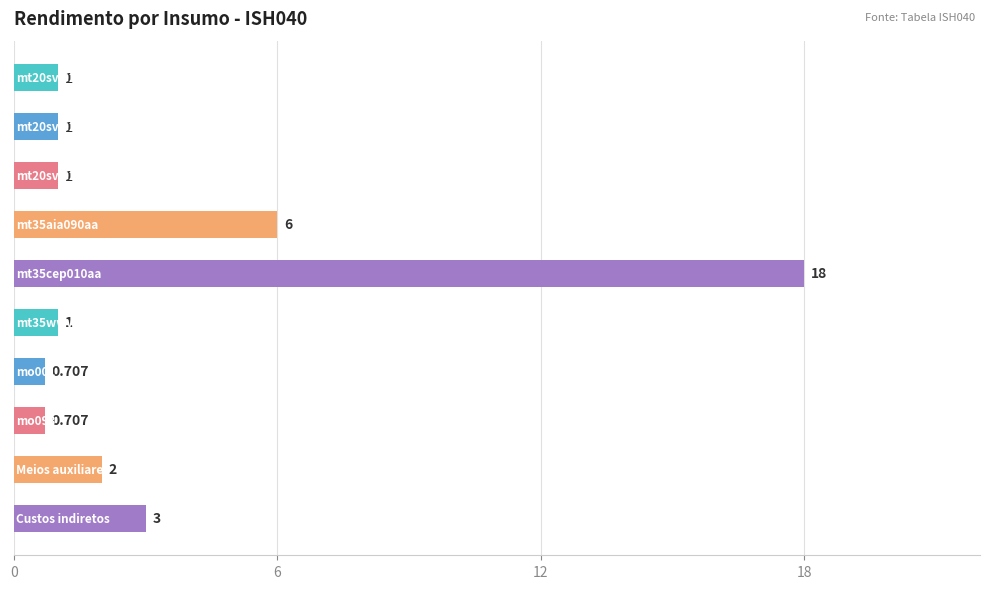

How many bars are there in total?

10